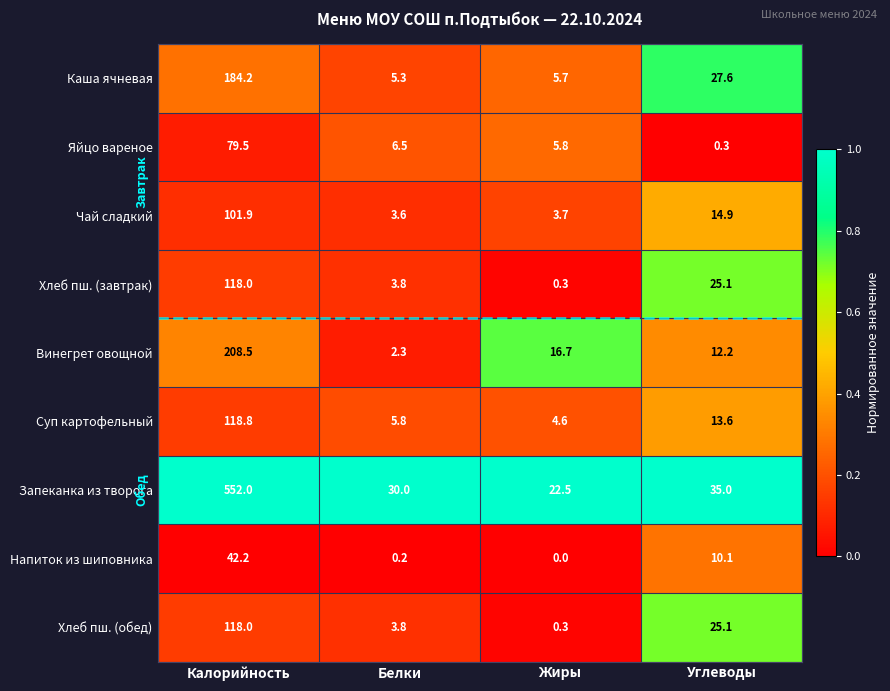

Rank the categories by Напиток из шиповника value from highest to lowest.

Калорийность, Углеводы, Белки, Жиры